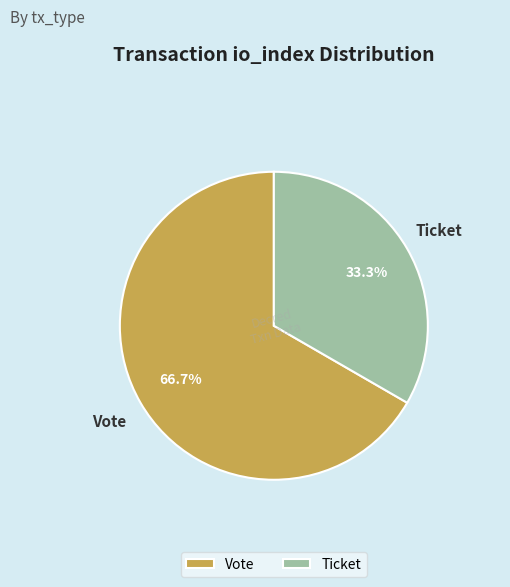

Rank the categories by value from highest to lowest.

Vote, Ticket